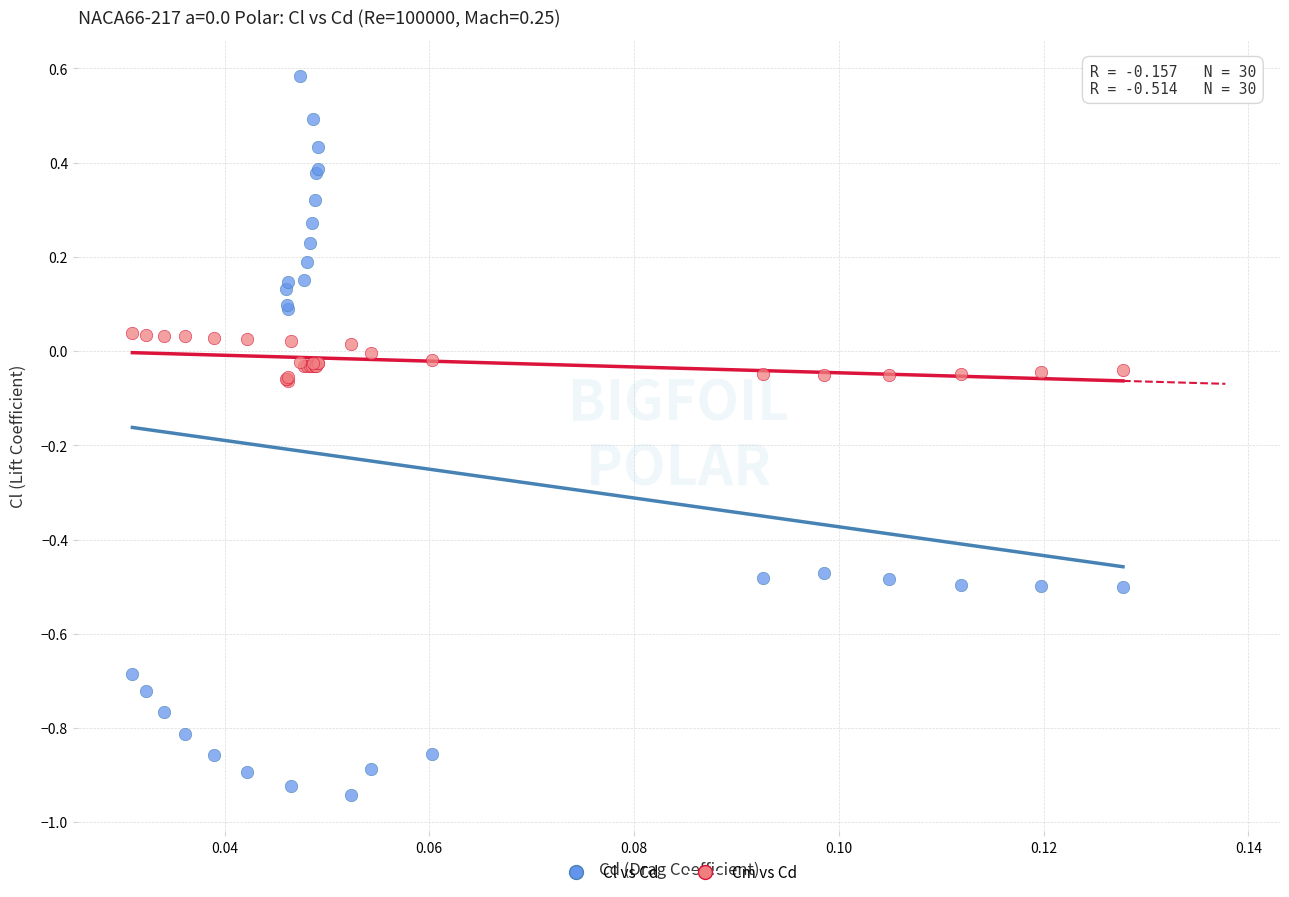

Which series contains the highest Y value?

Cl vs Cd